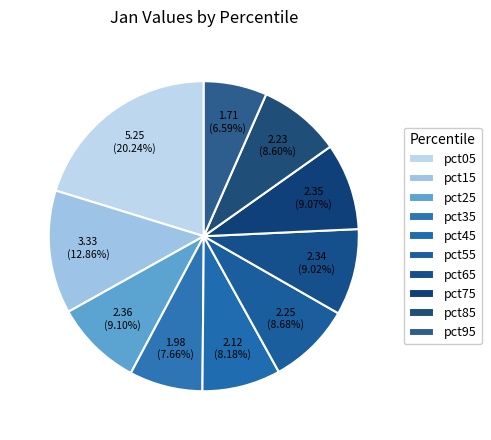

Is it true that pct45 is 1% of the pie?

False